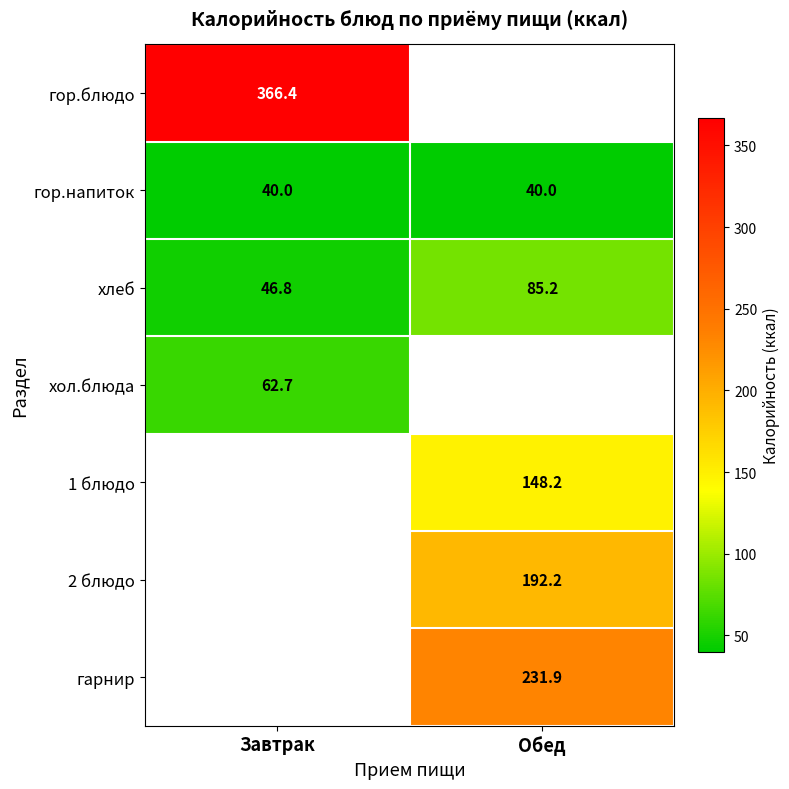

At which label is хлеб closest to 66?

Завтрак